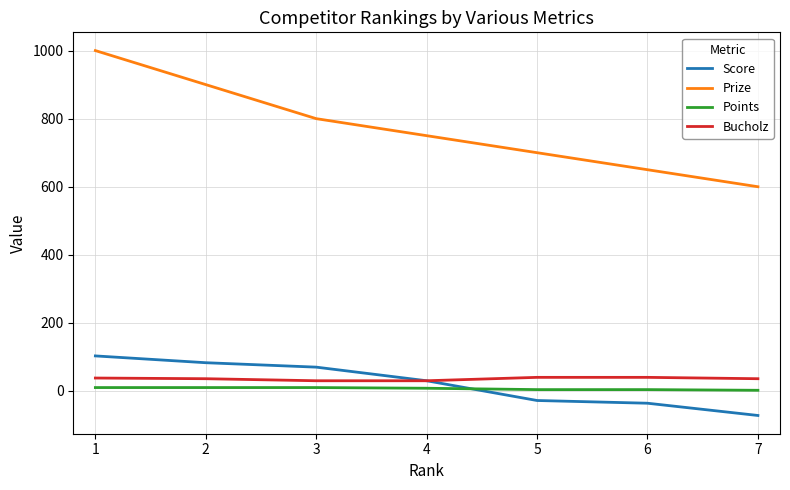

Rank the series by their maximum value, from highest to lowest.

Prize, Score, Bucholz, Points